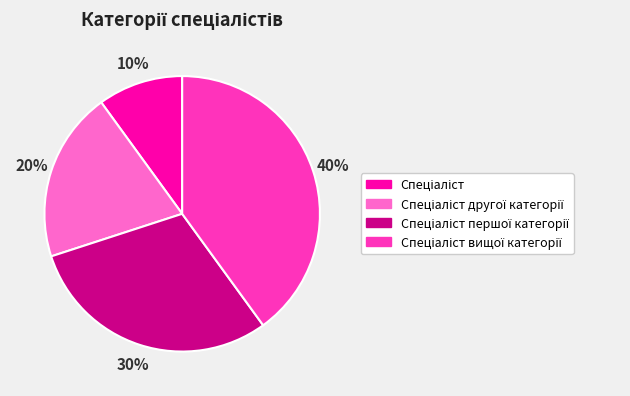

To the nearest percent, what is the average slice percentage?

25%